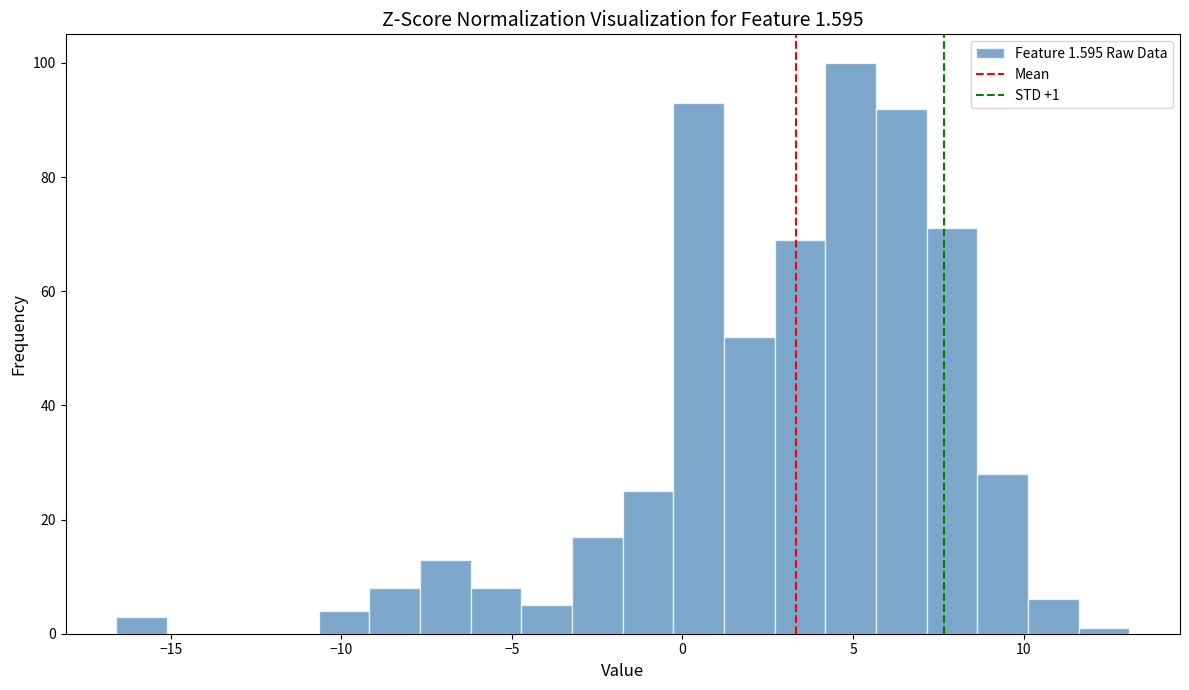

Read against the x-axis, roughly where is the centre of the tallest bar?

5.0